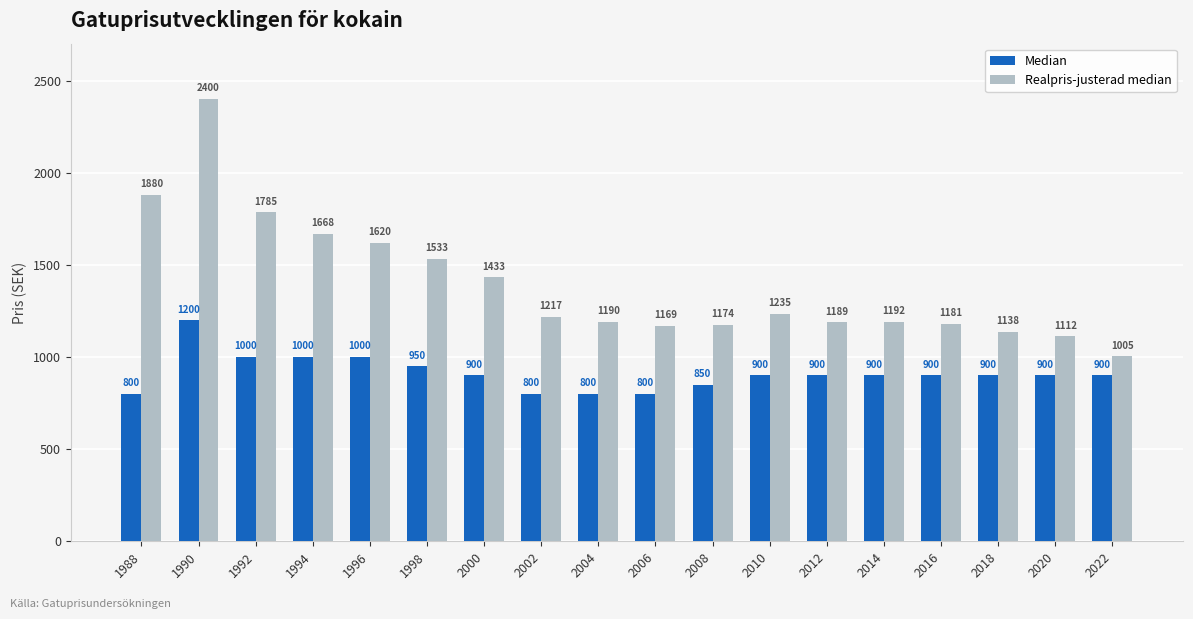

Which series changed the most between 2006 and 2010?

Median